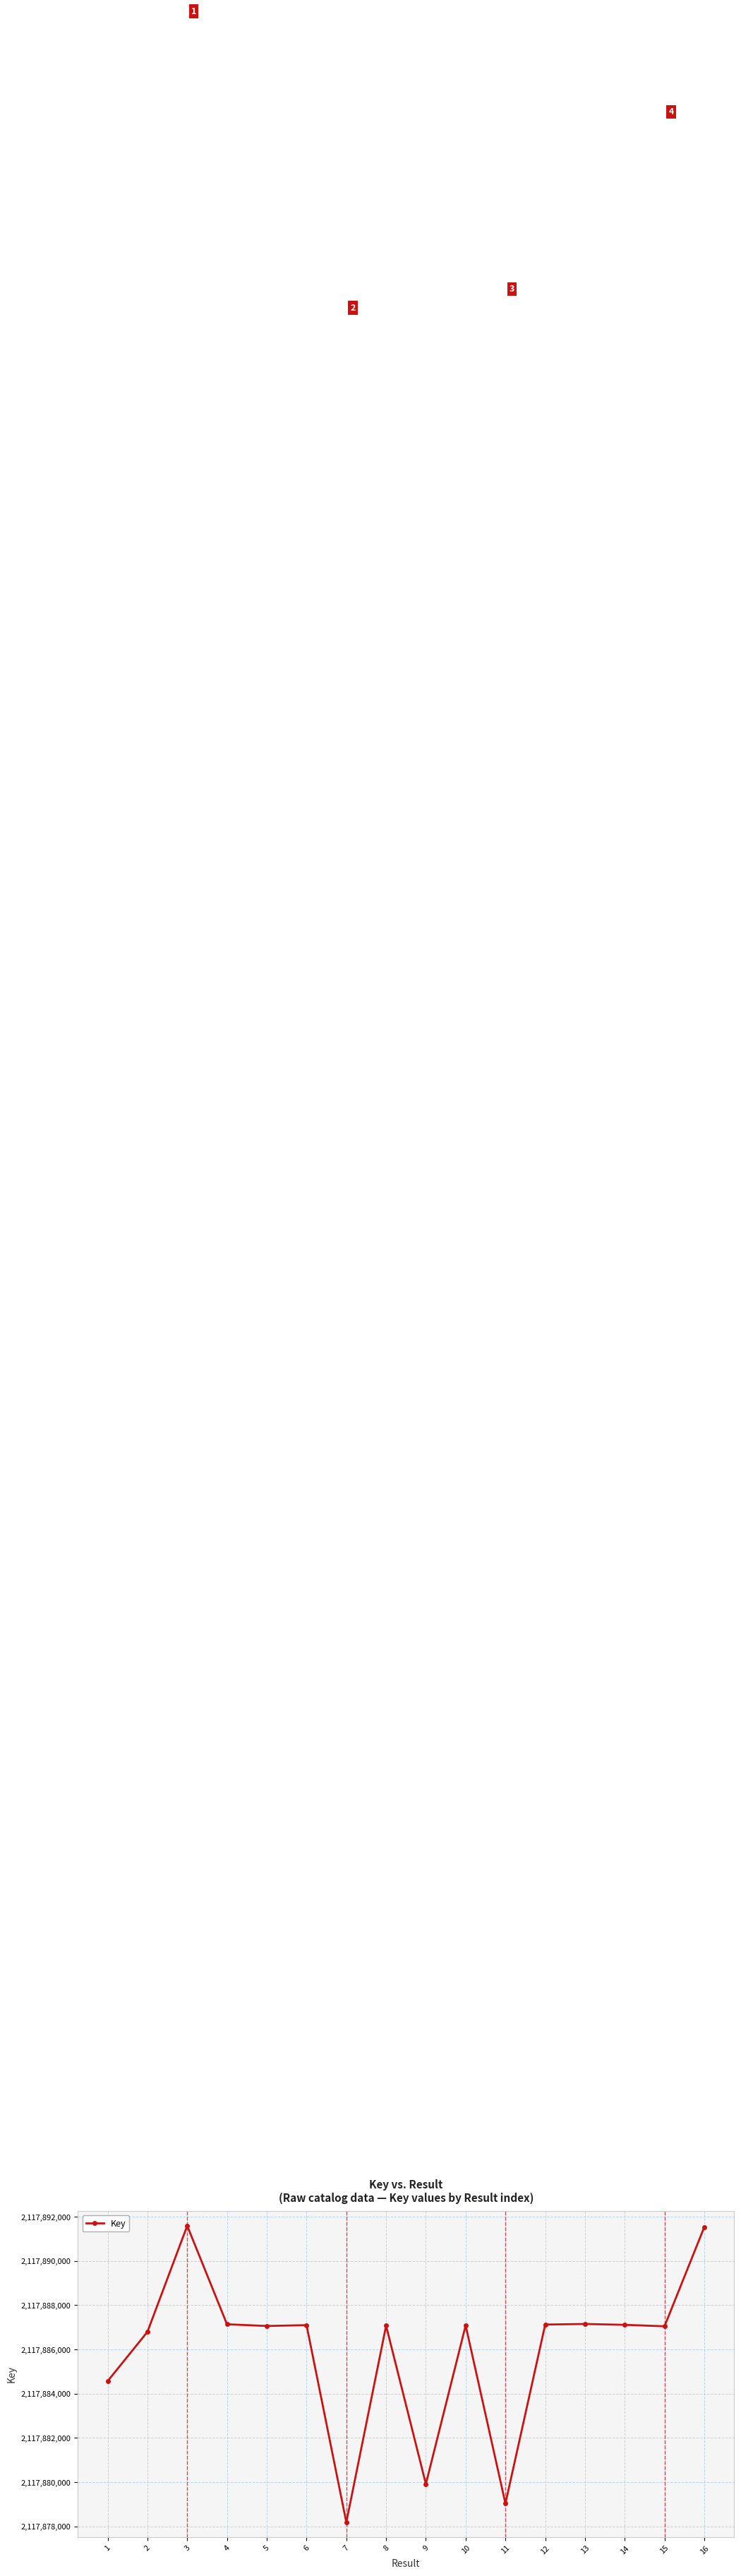

What is the change in value from 1 to 10?

+2518